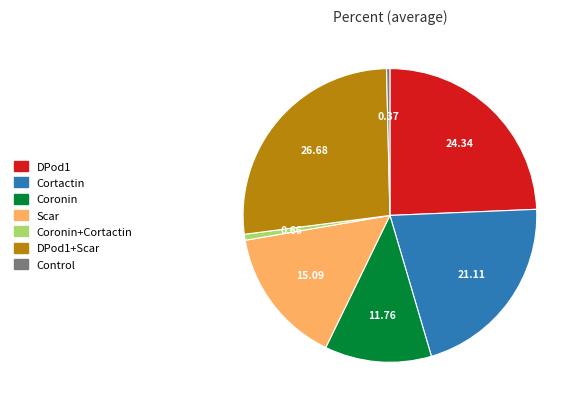

Is there any slice that represents more than half of the pie?

No